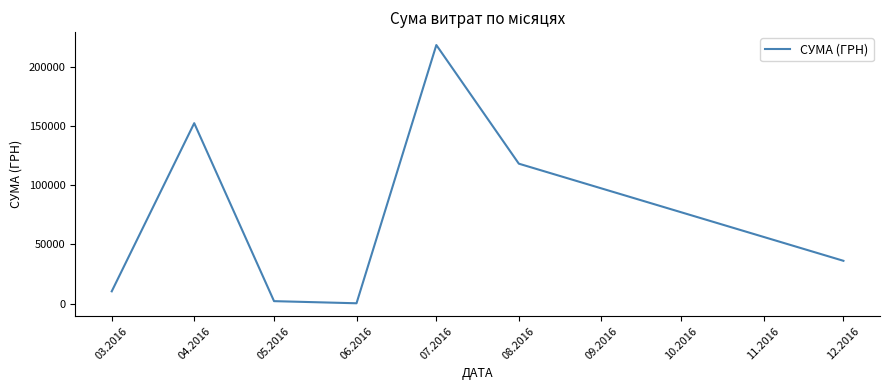

Count the number of data series in this chart.

1